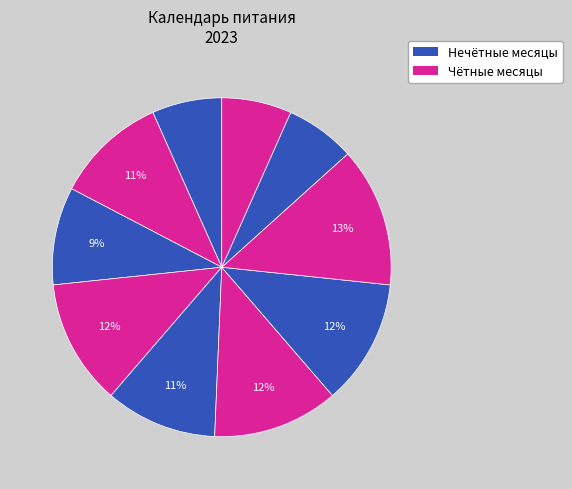

How many slices are in this pie chart?

10